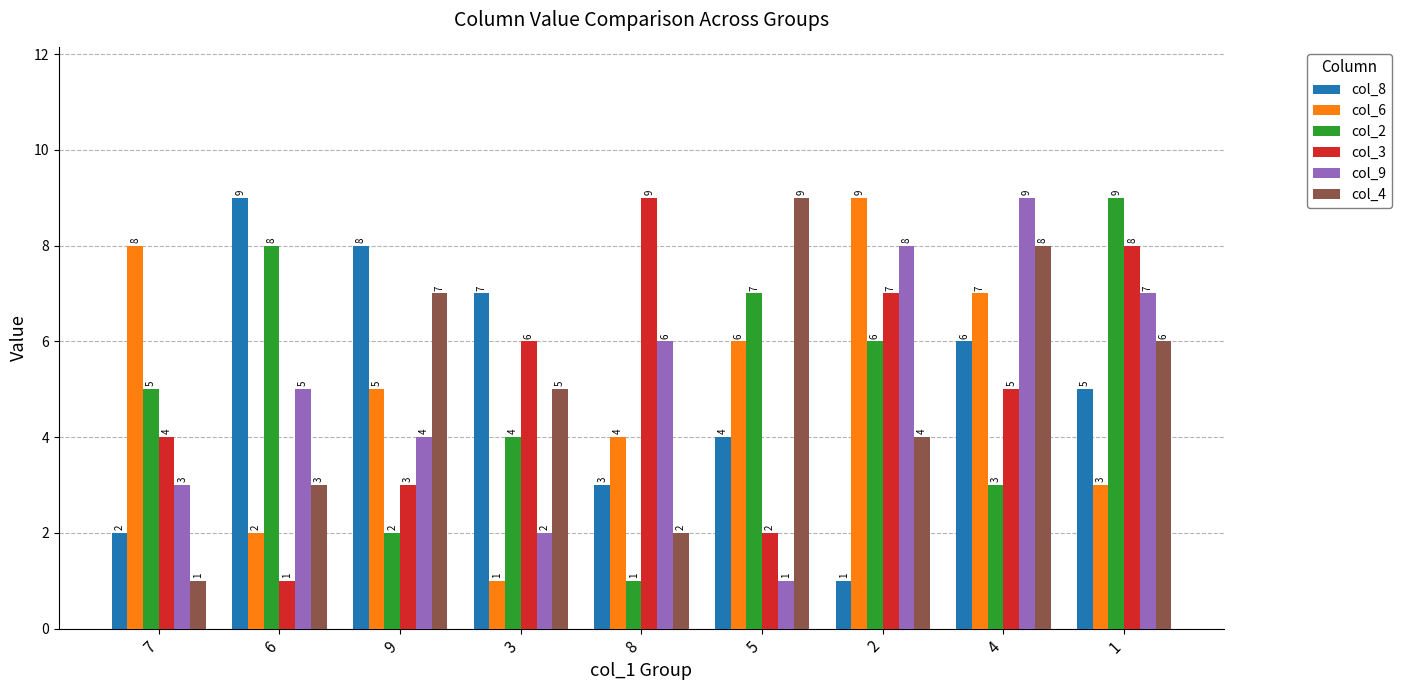

What is the approximate value of col_3 at 7?

4